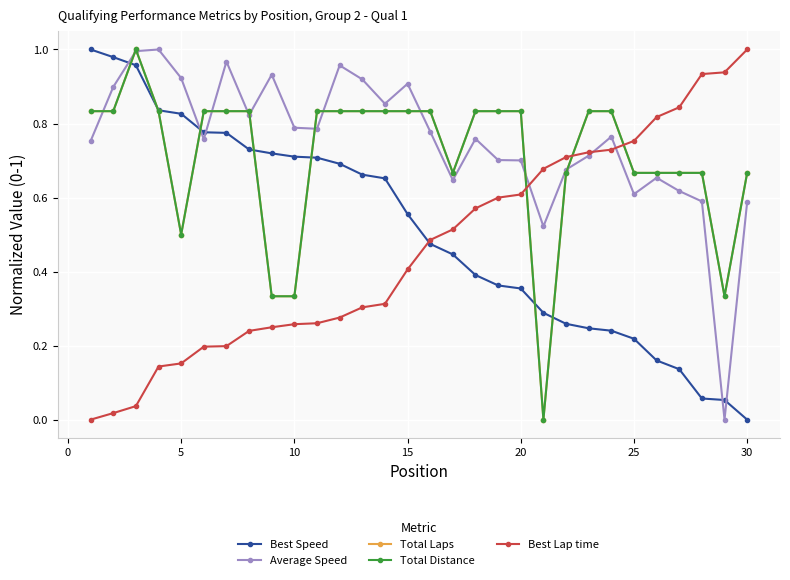

Is this an area chart (filled region under the line)?

No